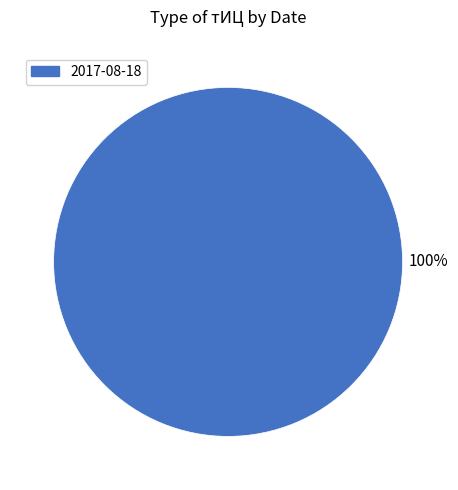

Is there a majority slice in this chart?

Yes